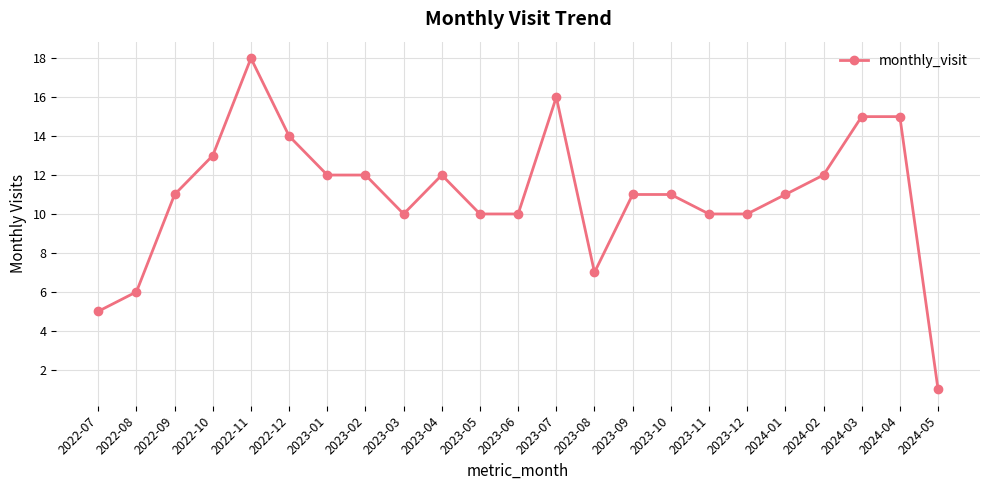

What is the maximum value shown in the chart?

18